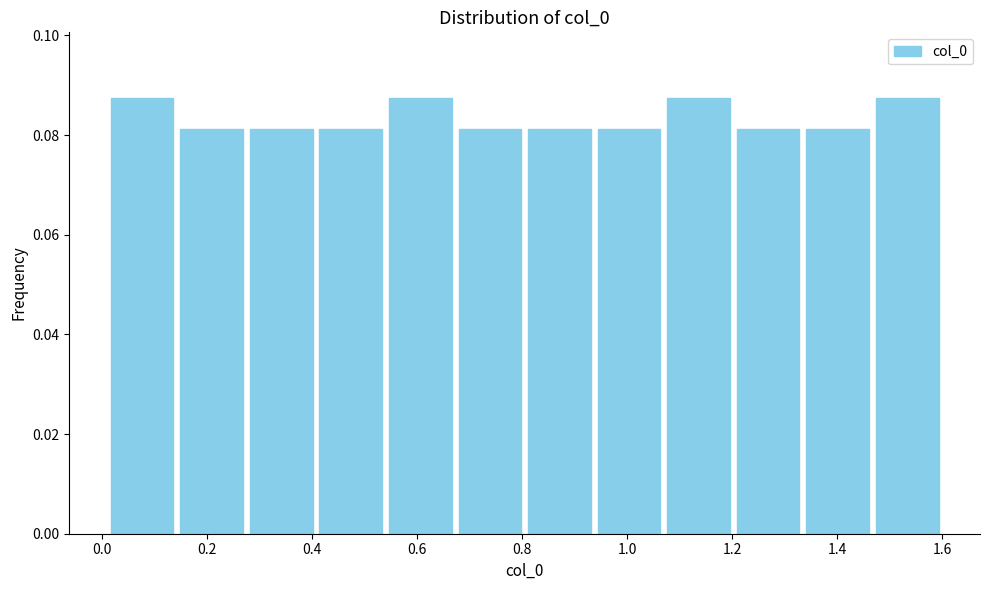

Reading left to right, transcribe this chart: for each bar, give the range it covers on the x-axis and its height. Neither the bar edges nor the heights are printed on the chart, so give them approximately, as read against the axes.

0.02 to 0.14: 0.088
0.14 to 0.28: 0.082
0.28 to 0.40: 0.082
0.40 to 0.54: 0.082
0.54 to 0.68: 0.088
0.68 to 0.80: 0.082
0.80 to 0.94: 0.082
0.94 to 1.08: 0.082
1.08 to 1.20: 0.088
1.20 to 1.34: 0.082
1.34 to 1.46: 0.082
1.46 to 1.60: 0.088